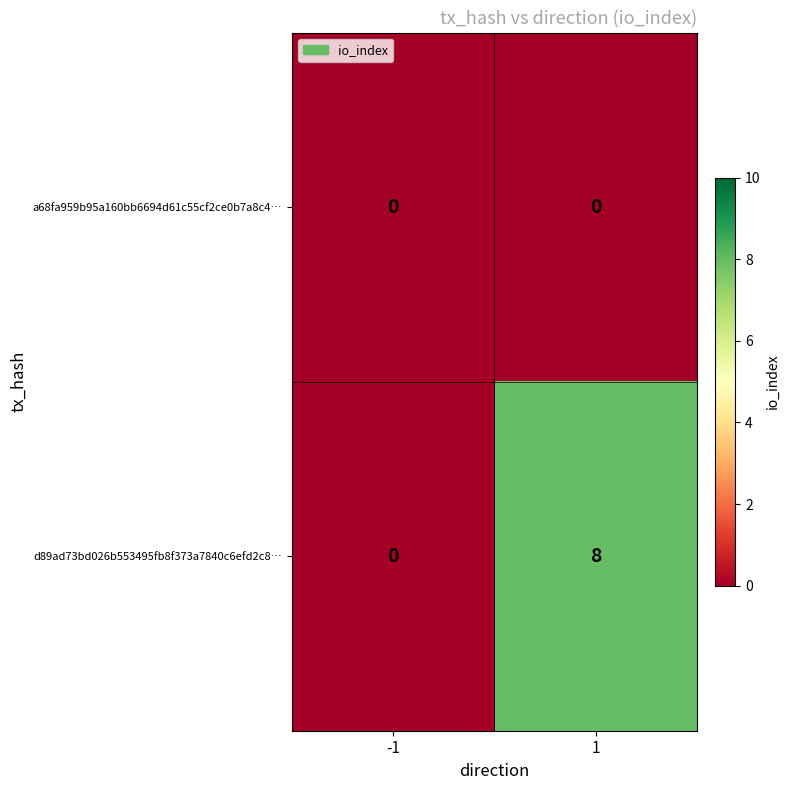

What is the approximate value of d89ad73bd026b553495fb8f373a7840c6efd2c8… at 1?

8